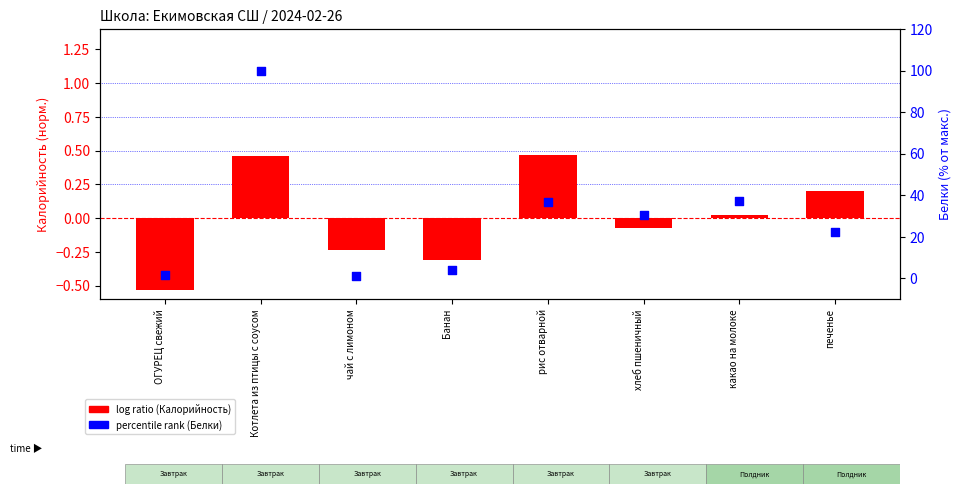

Which series has the widest spread of Y values?

percentile rank (Белки)